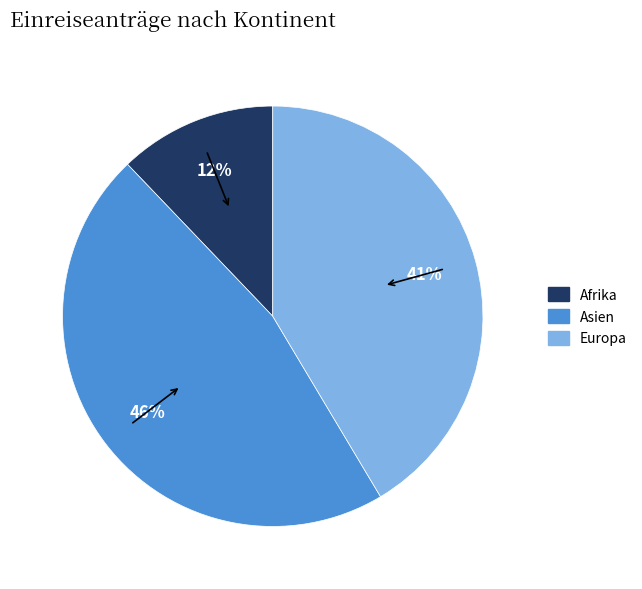

To the nearest percent, what is the difference between the largest and smallest slice percentages?

34%